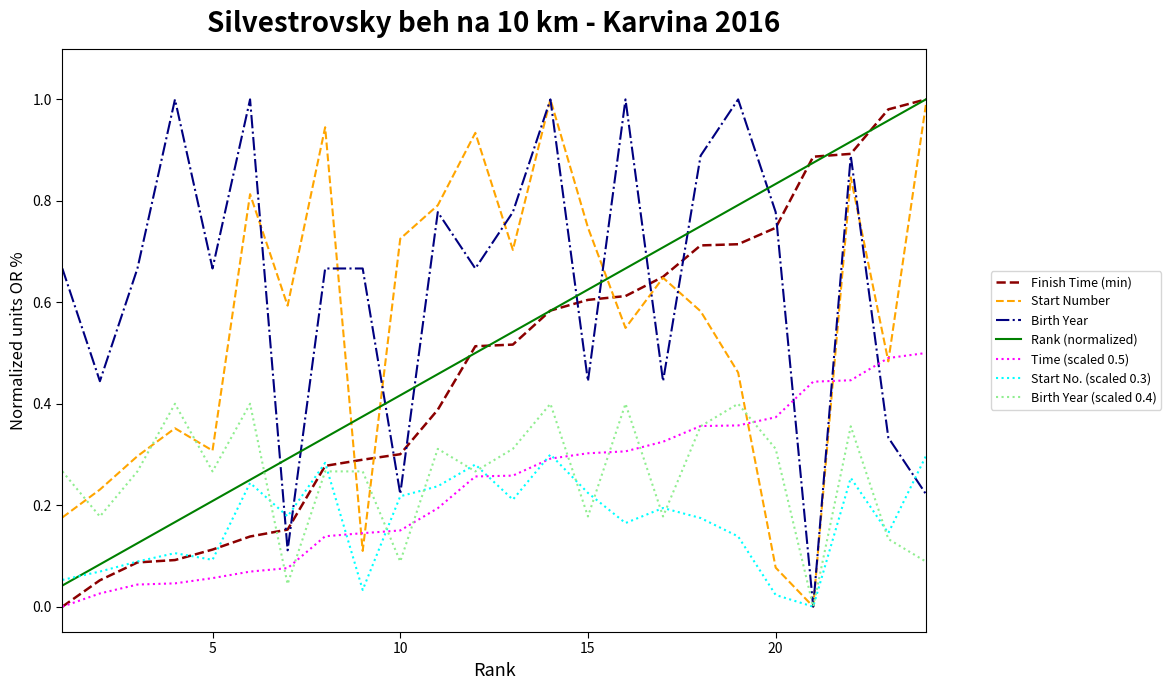

What are all the series names shown in the legend?

Finish Time (min), Start Number, Birth Year, Rank (normalized), Time (scaled 0.5), Start No. (scaled 0.3), Birth Year (scaled 0.4)